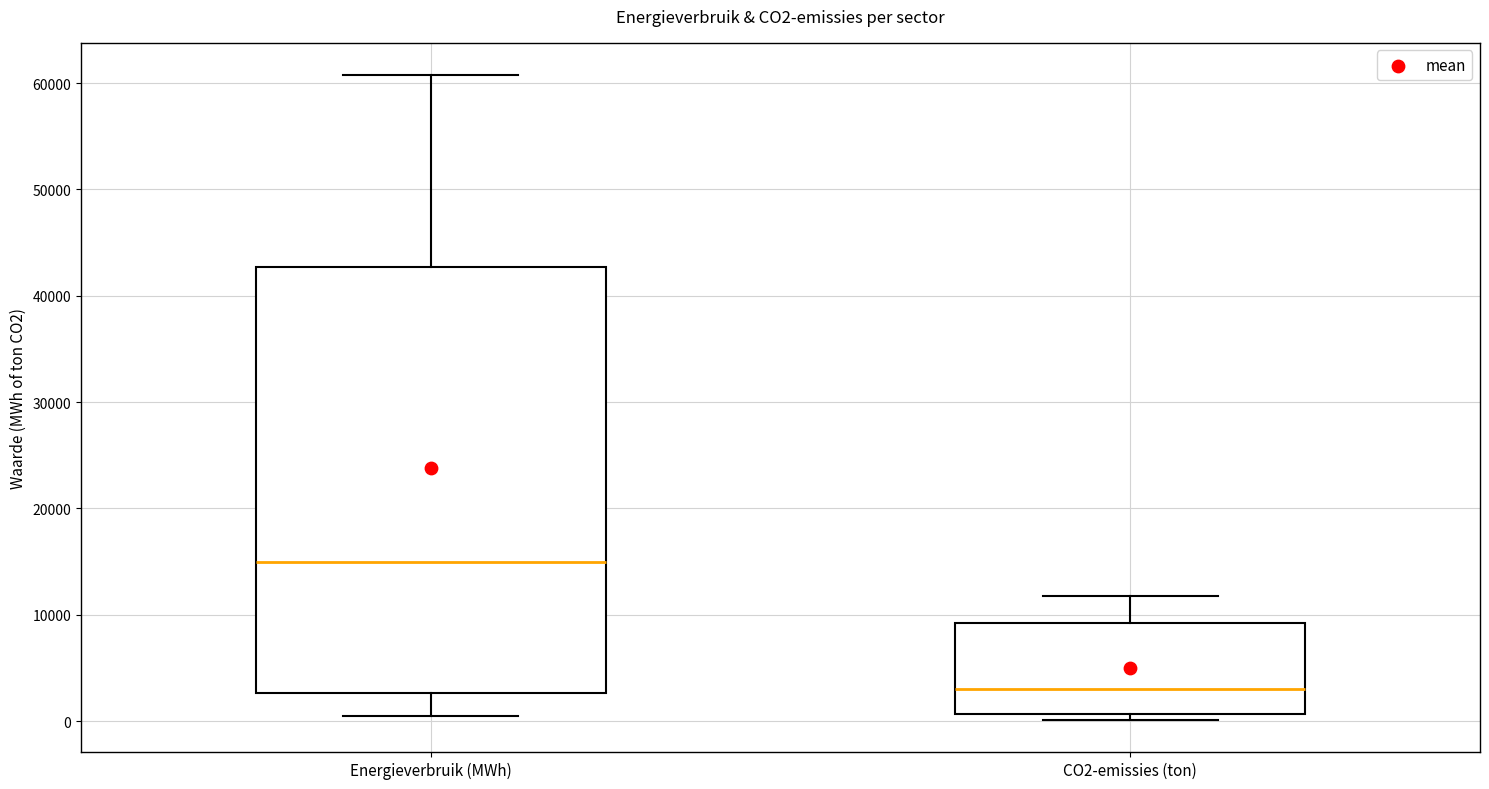

Reading left to right, read every box against the y-axis: the position of its median line, the range the box covers, and the ends of its whiskers. The values are not printed on the chart, so give them approximately, as read against the axis.

Energieverbruik (MWh): median 15000, box 3000 to 43000, whiskers 0 to 61000
CO2-emissies (ton): median 3000, box 1000 to 9000, whiskers 0 to 12000